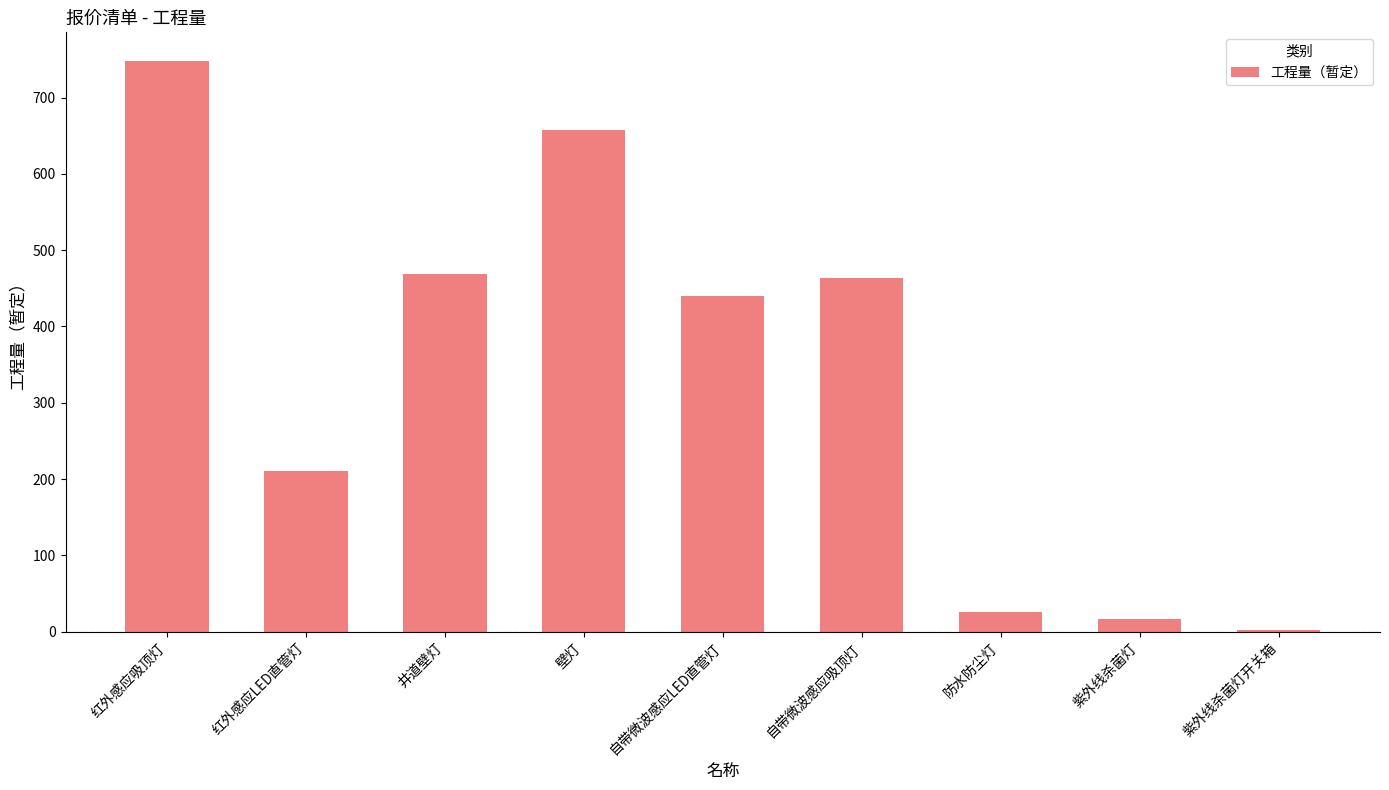

What is the sum of the values at 红外感应吸顶灯 and 自带微波感应LED直管灯?

1188